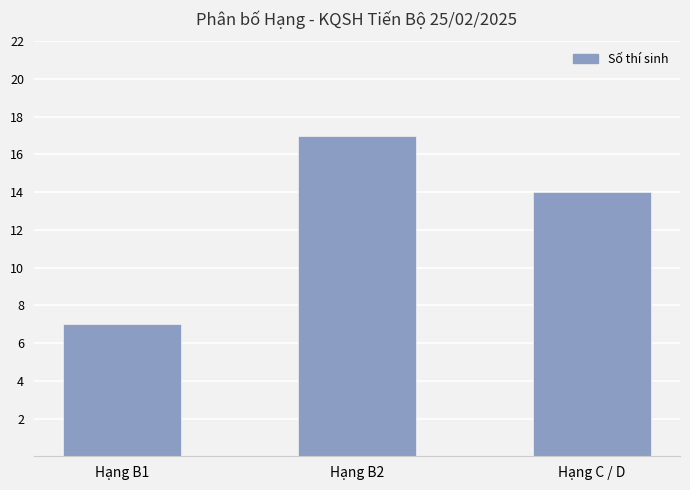

Reading left to right, transcribe all the data shown in this chart.

7	17	14